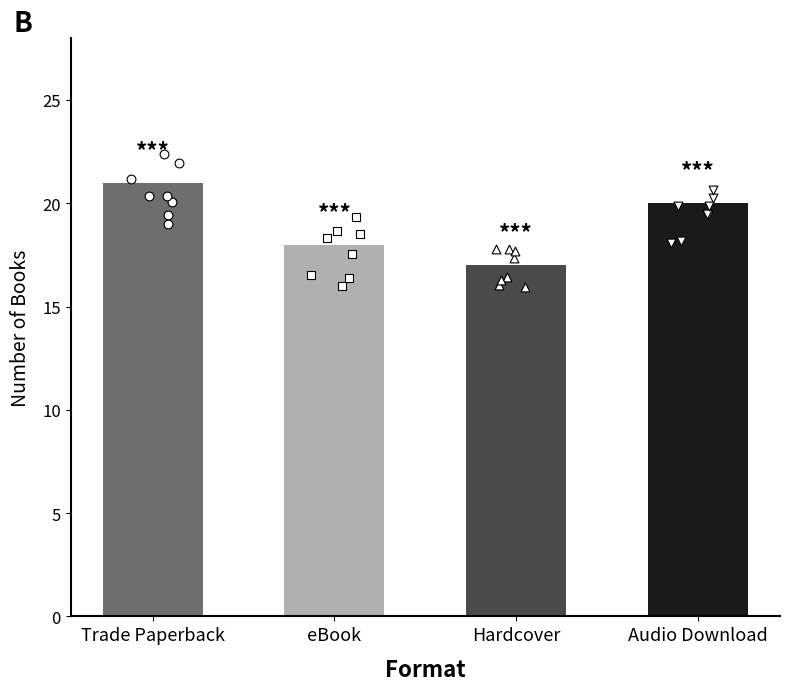

Approximately how many times larger is the value at Trade Paperback compared to Audio Download?

1.1